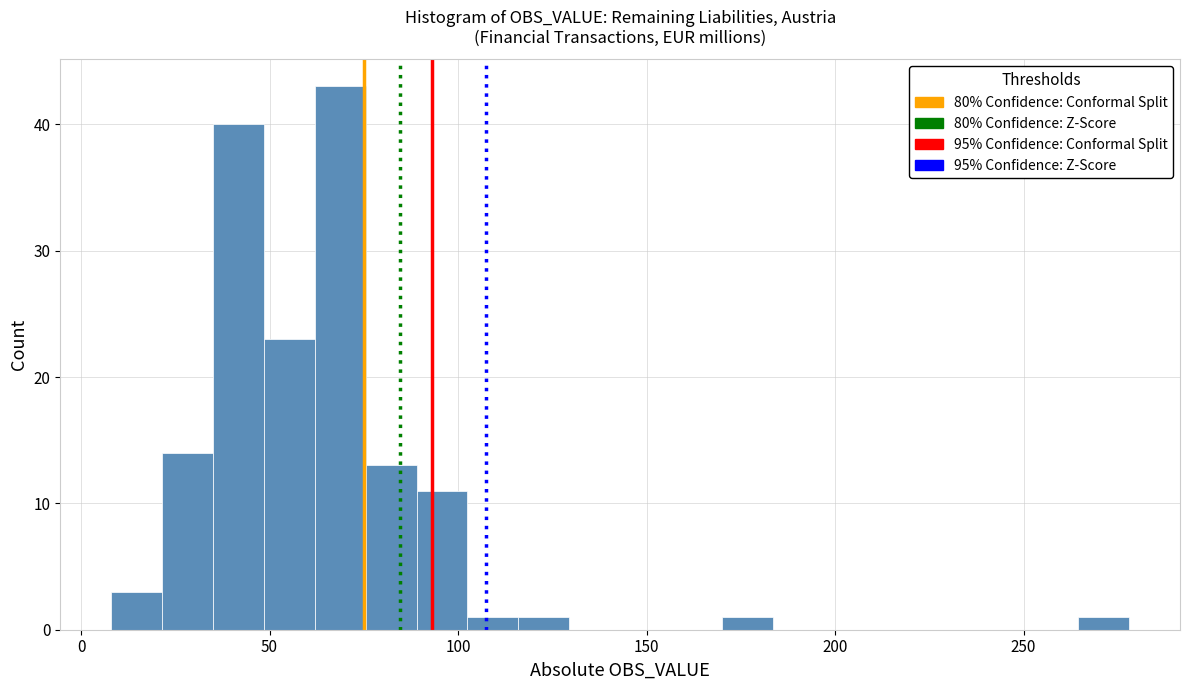

Around what value on the x-axis is the tallest bar? Give the approximate position of its centre, as read against the axis.

70